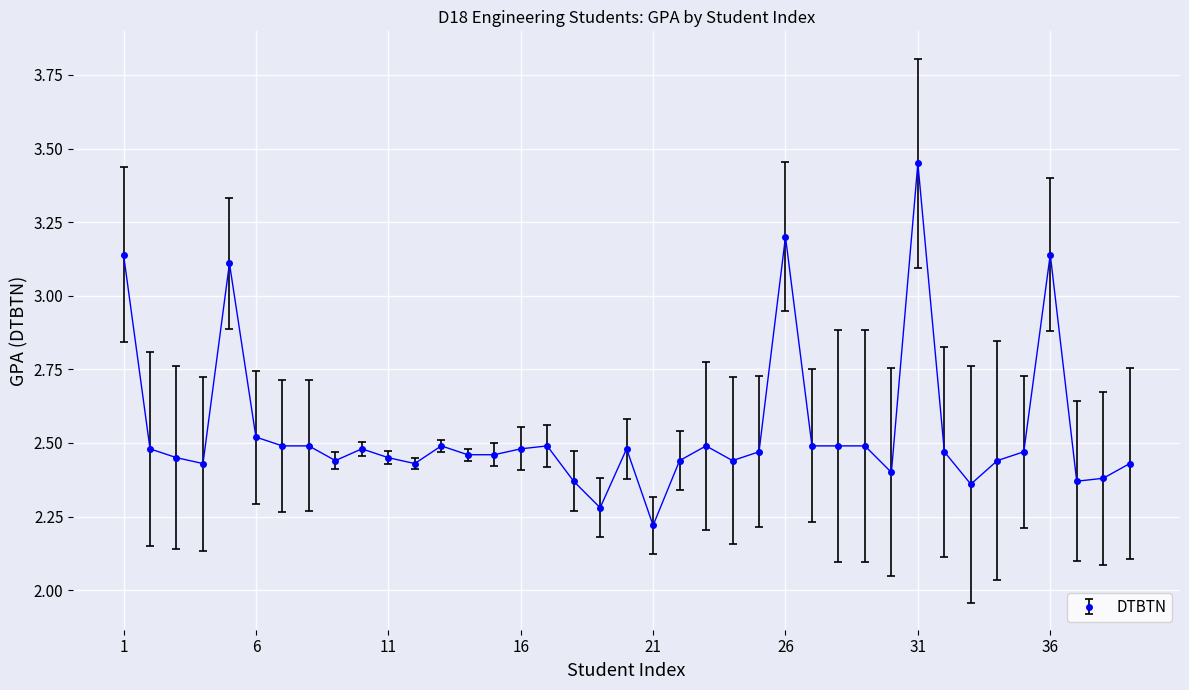

What is the difference between the second highest and minimum values?

1.0